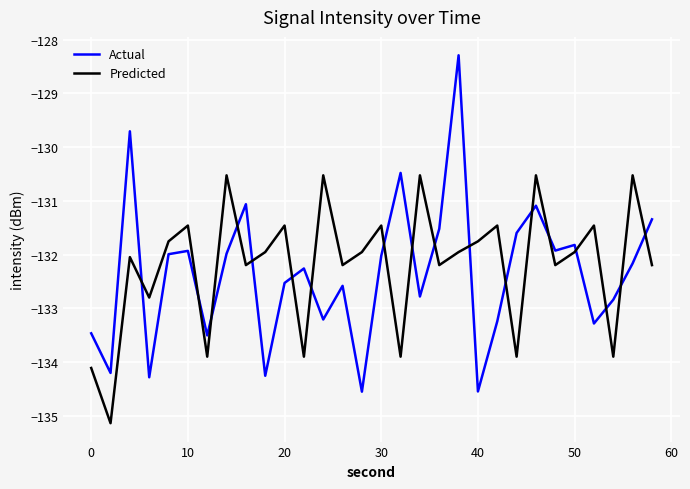

Rank the series by their average value, from lowest to highest.

Actual, Predicted